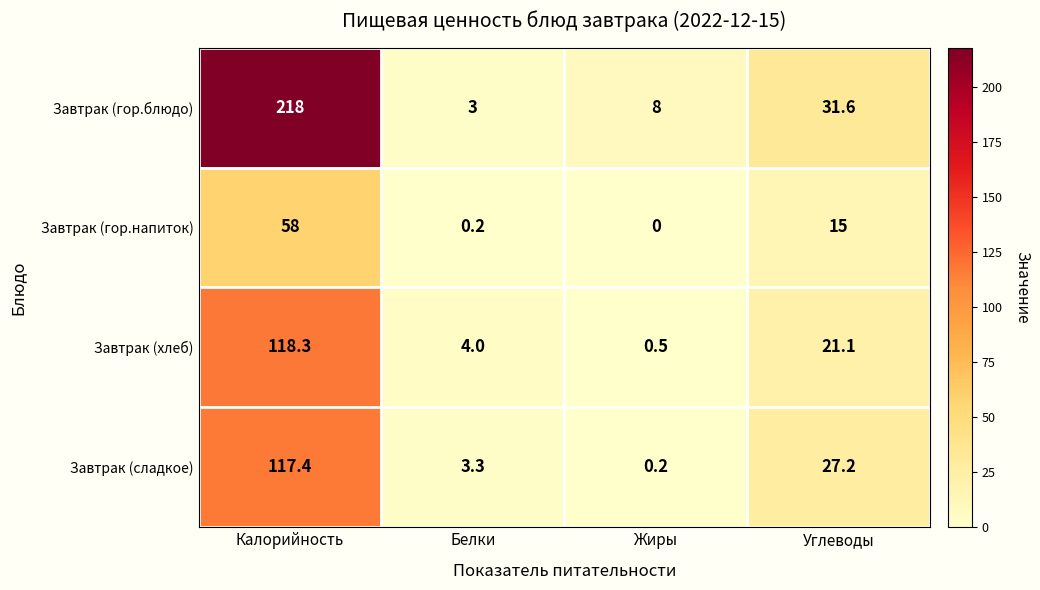

Reading left to right, transcribe all the data shown in this chart.

Завтрак (гор.блюдо): Калорийность=218.0	Белки=3.0	Жиры=8.0	Углеводы=31.6
Завтрак (гор.напиток): Калорийность=58.0	Белки=0.2	Жиры=0.0	Углеводы=15.0
Завтрак (хлеб): Калорийность=118.3	Белки=4.0	Жиры=0.5	Углеводы=21.1
Завтрак (сладкое): Калорийность=117.4	Белки=3.3	Жиры=0.2	Углеводы=27.2